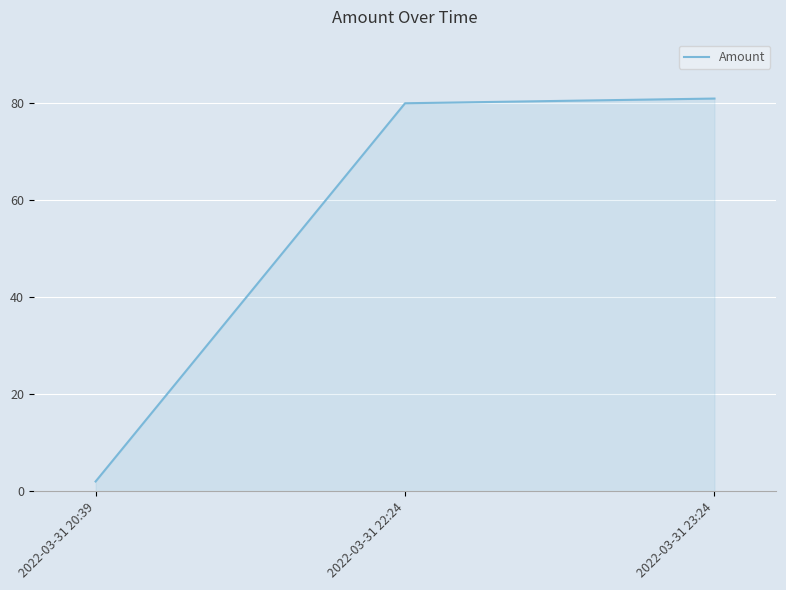

Reading left to right, transcribe all the data shown in this chart.

2022-03-31 20:39=2.0	2022-03-31 22:24=80.0	2022-03-31 23:24=81.0